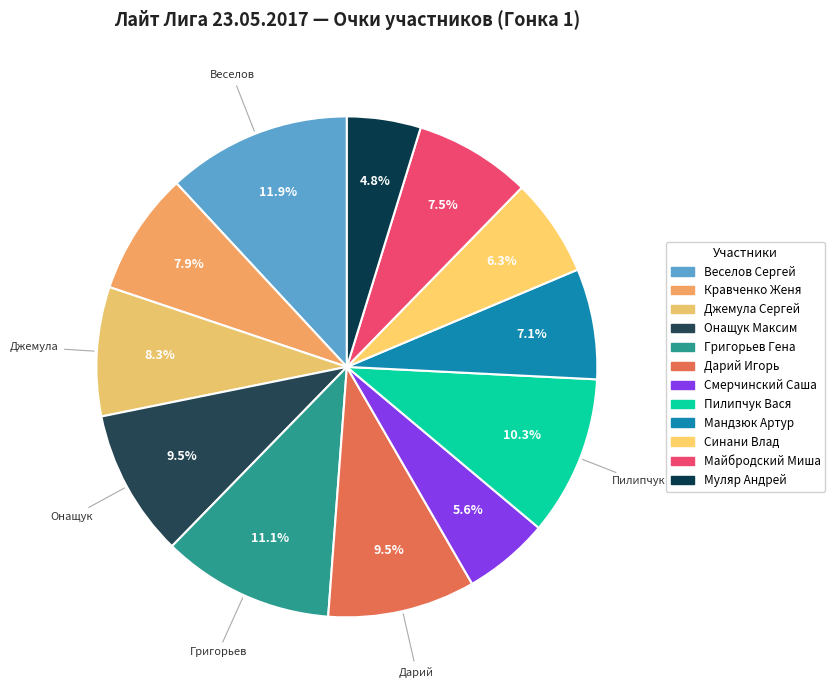

Count the number of slices in the pie.

12